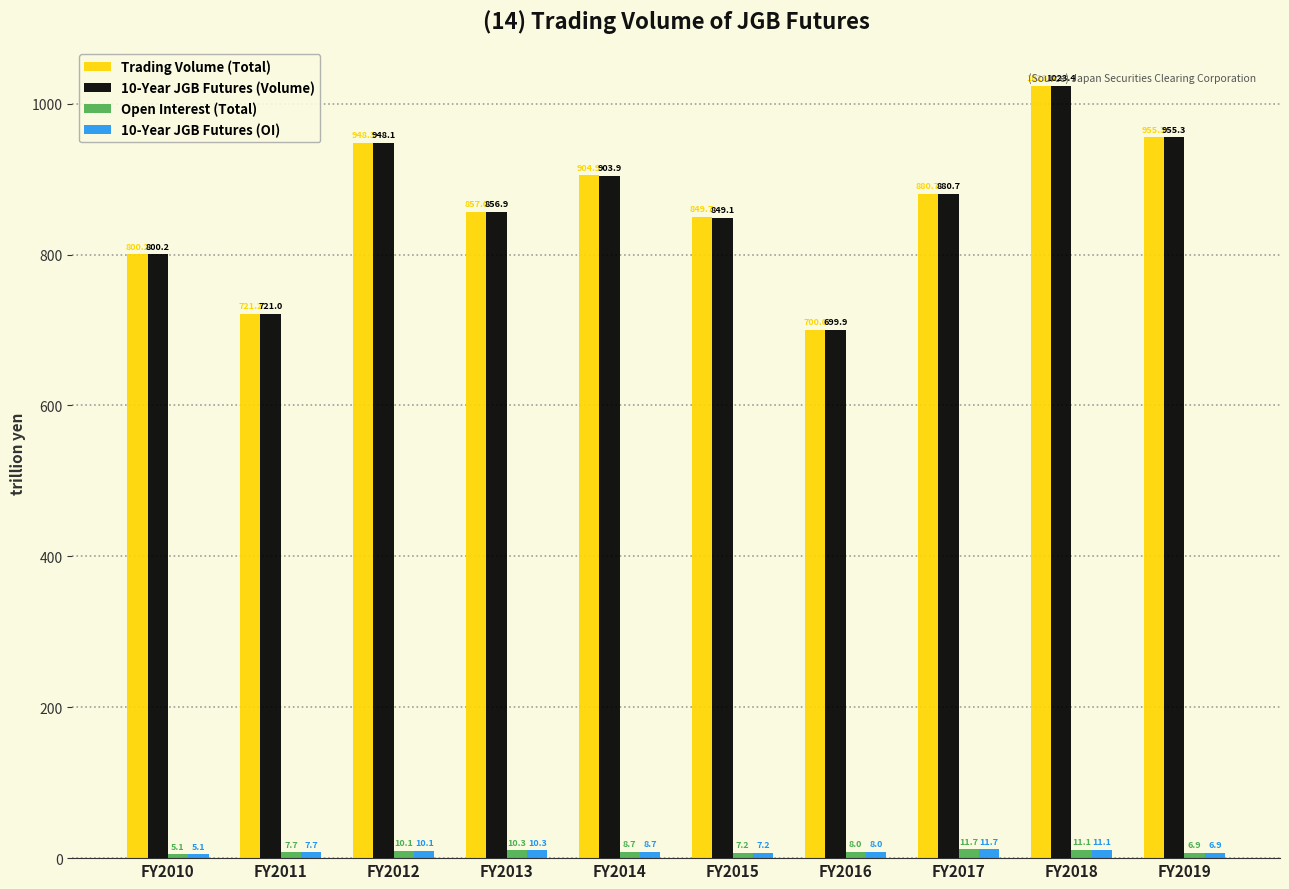

What are all the series names shown in the legend?

Trading Volume (Total), 10-Year JGB Futures (Volume), Open Interest (Total), 10-Year JGB Futures (OI)